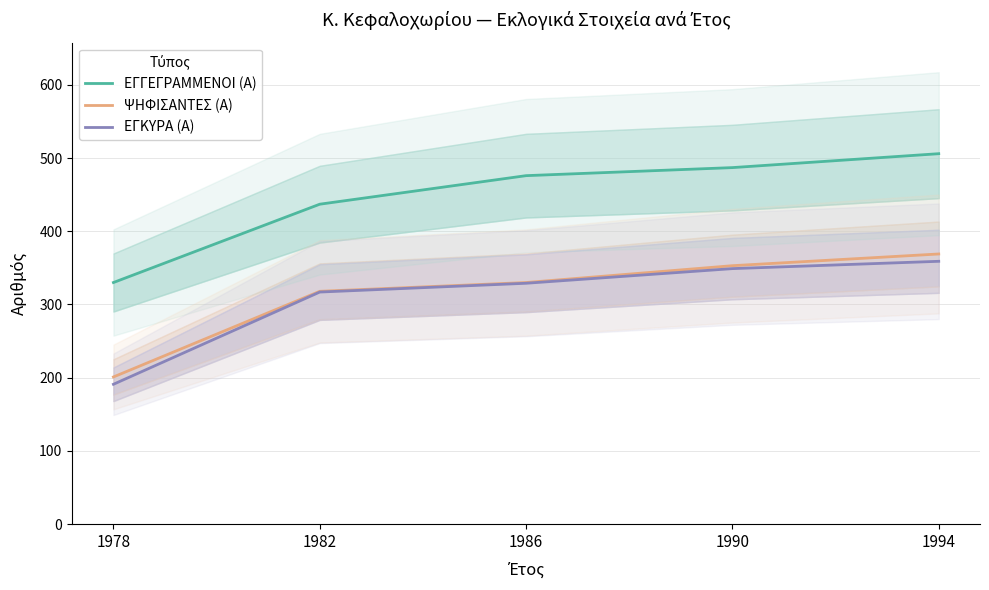

What is the value of the ΕΓΚΥΡΑ (Α) point at the 1st from the left?

191